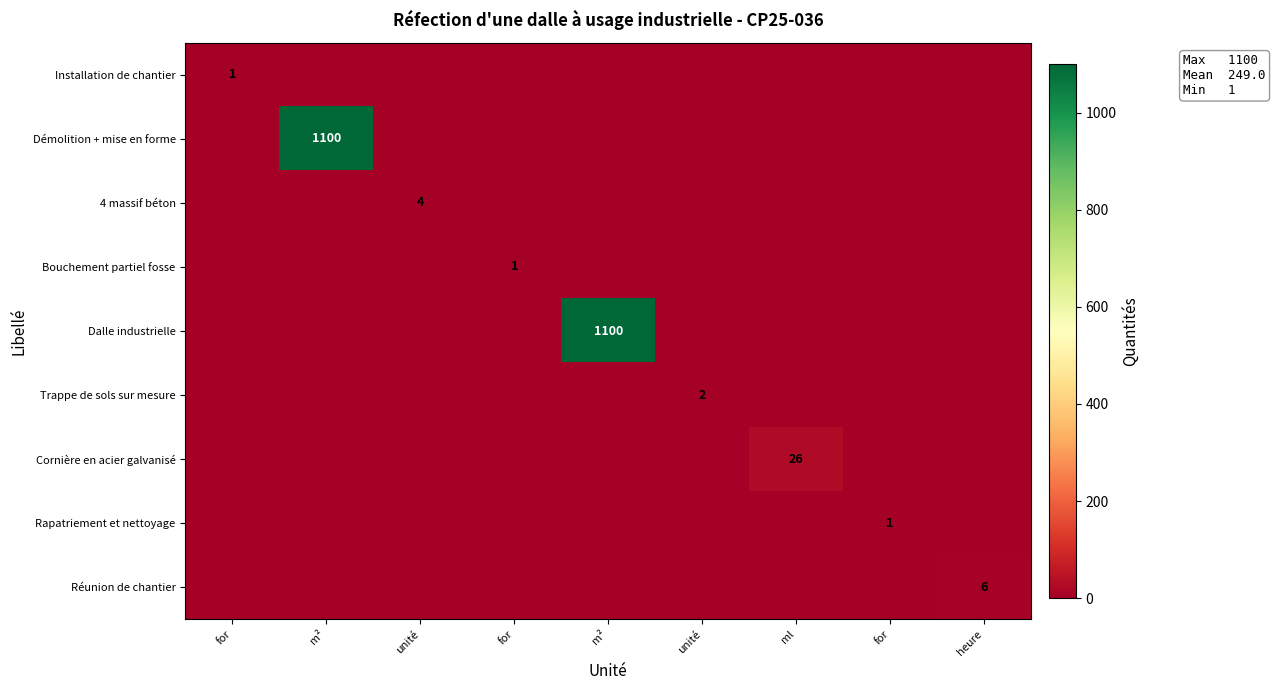

At which label does Démolition + mise en forme reach its minimum?

for